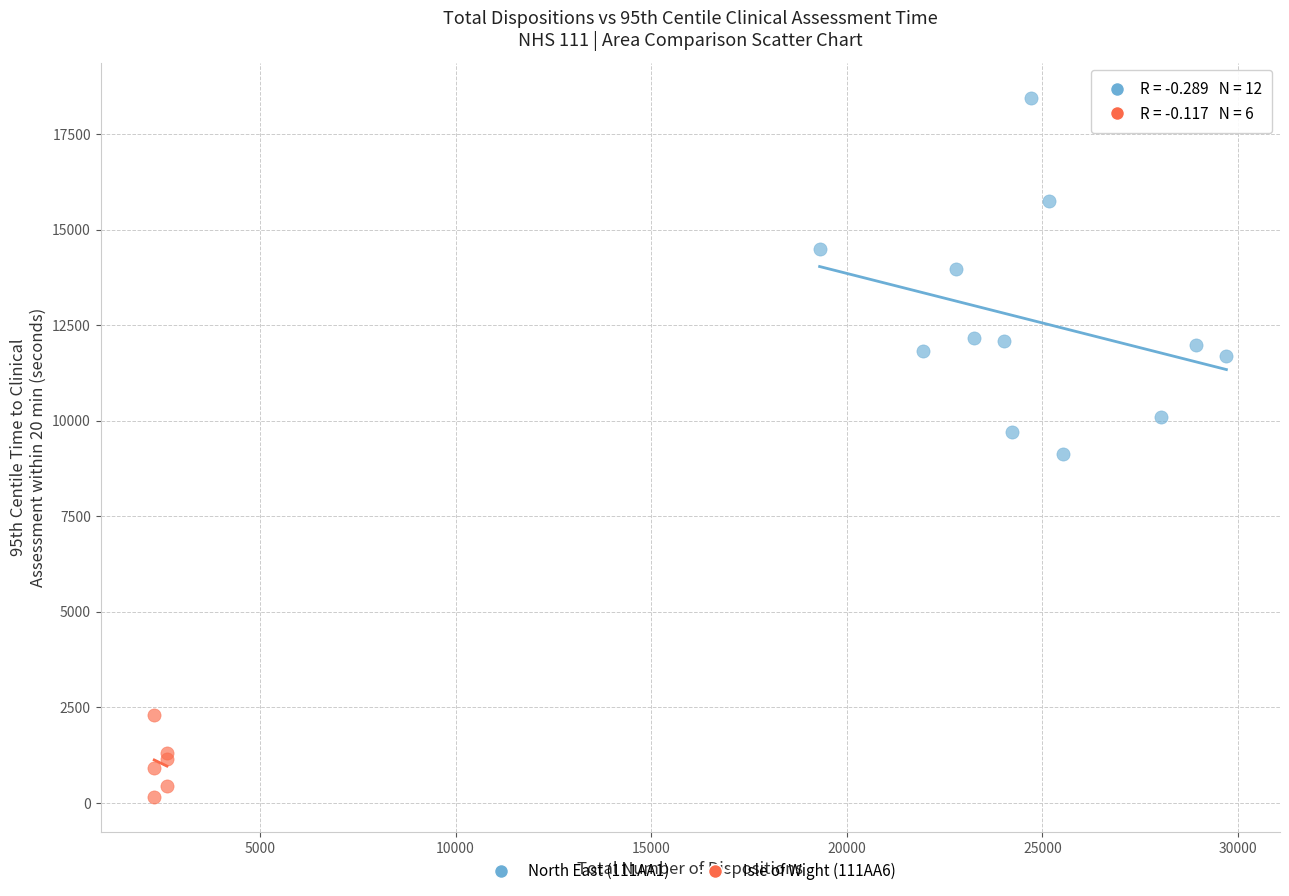

Which series reaches the minimum Y coordinate?

Isle of Wight (111AA6)